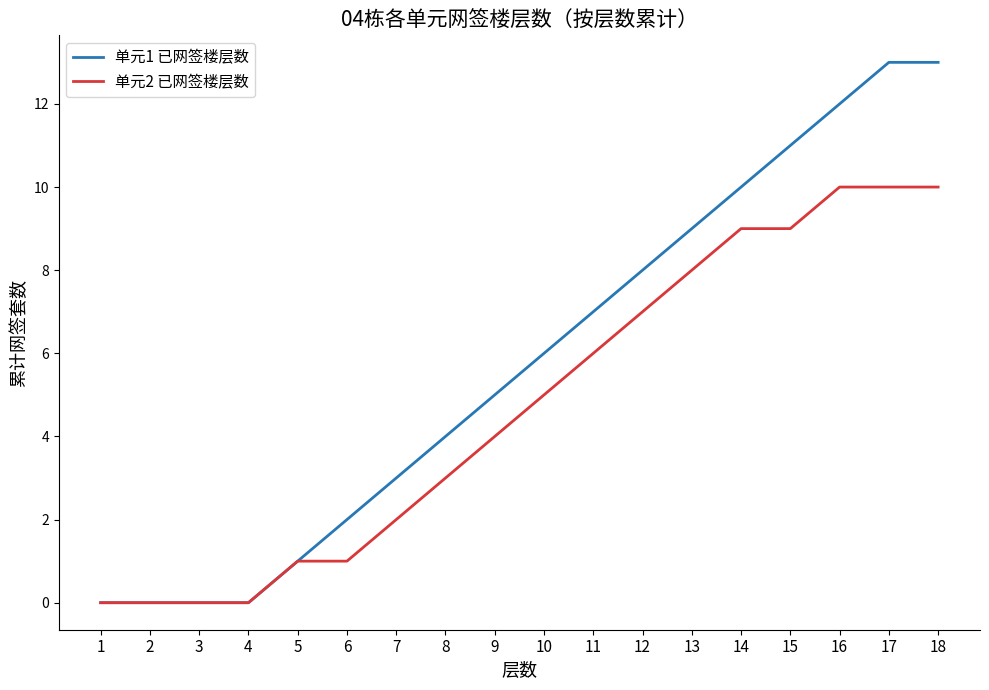

Is the value of 单元2 已网签楼层数 at 9 greater than the value of 单元1 已网签楼层数 at 1?

Yes